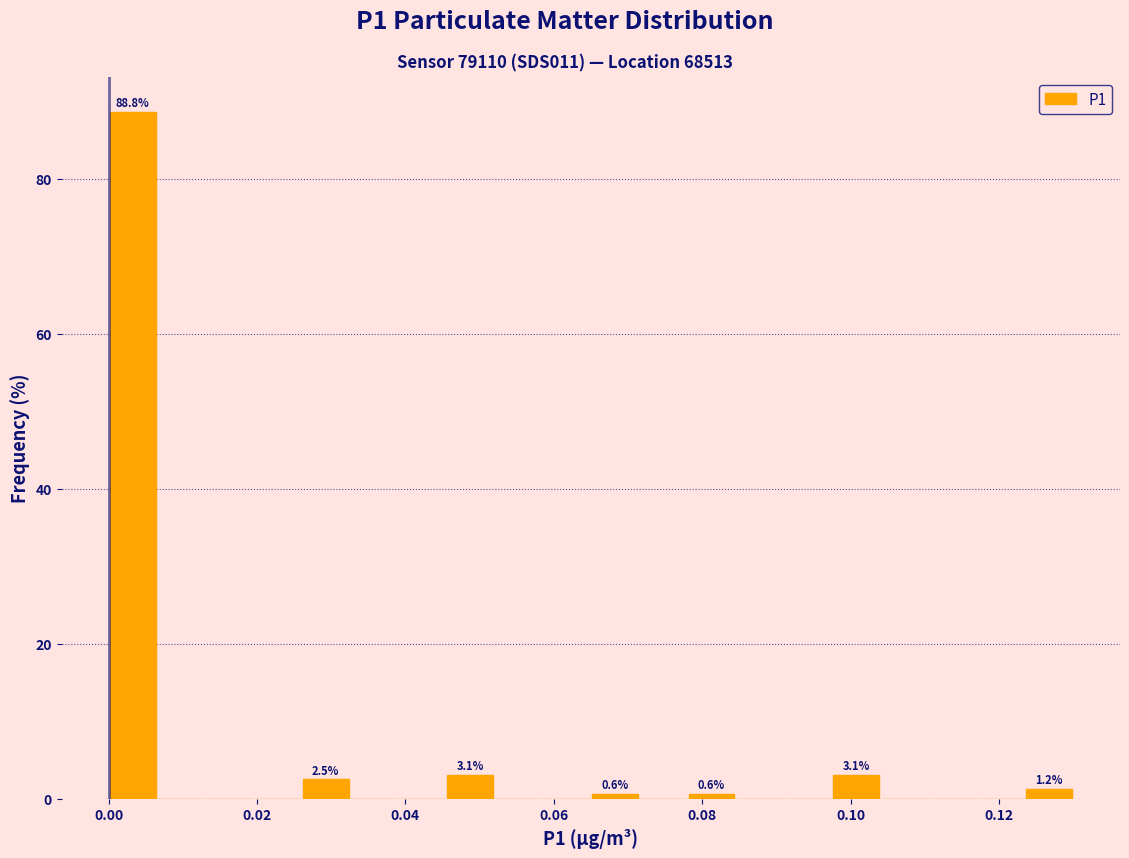

Read against the x-axis, roughly where is the centre of the tallest bar?

0.004